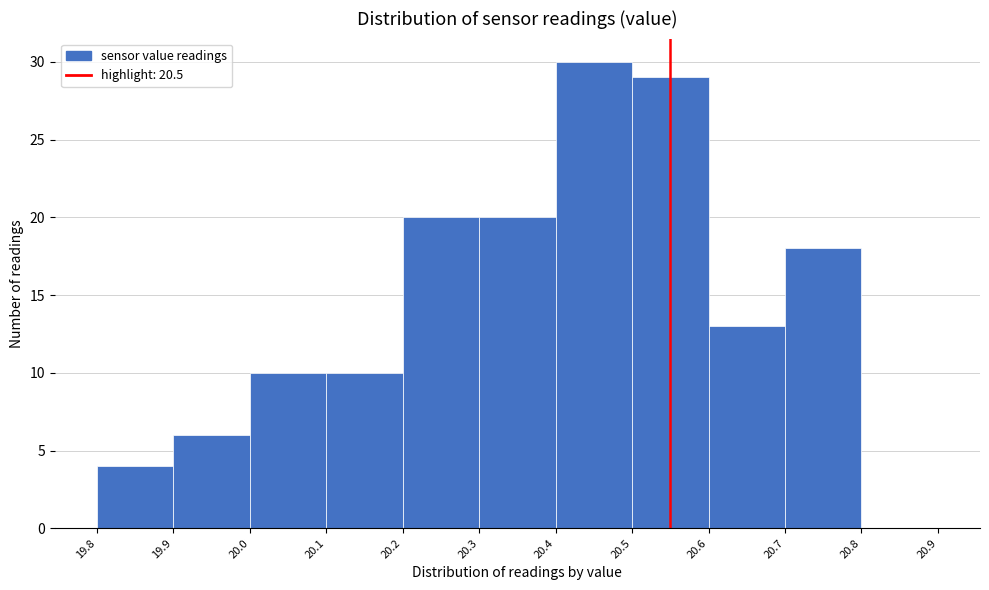

Reading left to right, list all the values displayed in this chart.

19.8=4	19.9=6	20.0=10	20.1=10	20.2=20	20.3=20	20.4=30	20.5=29	20.6=13	20.7=18	20.8=0